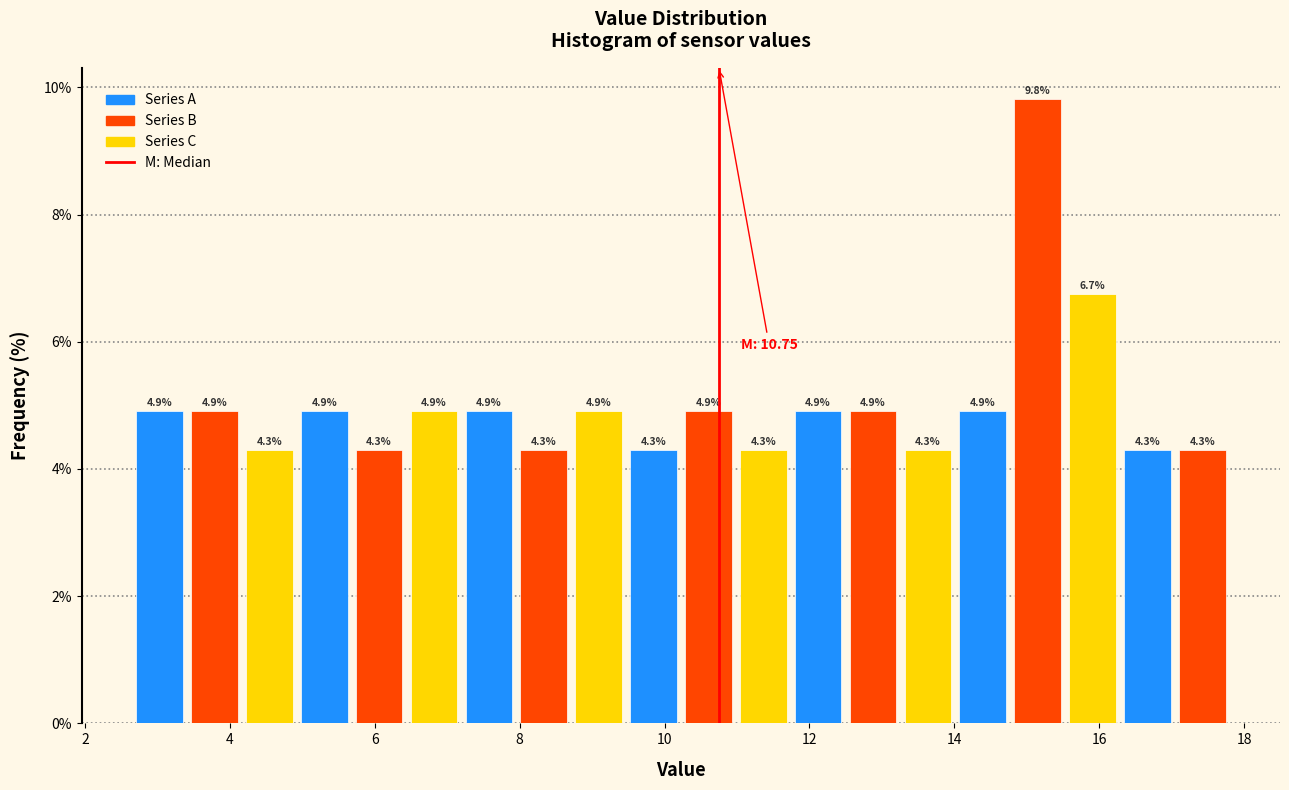

Read against the x-axis, roughly where is the centre of the tallest bar?

15.2